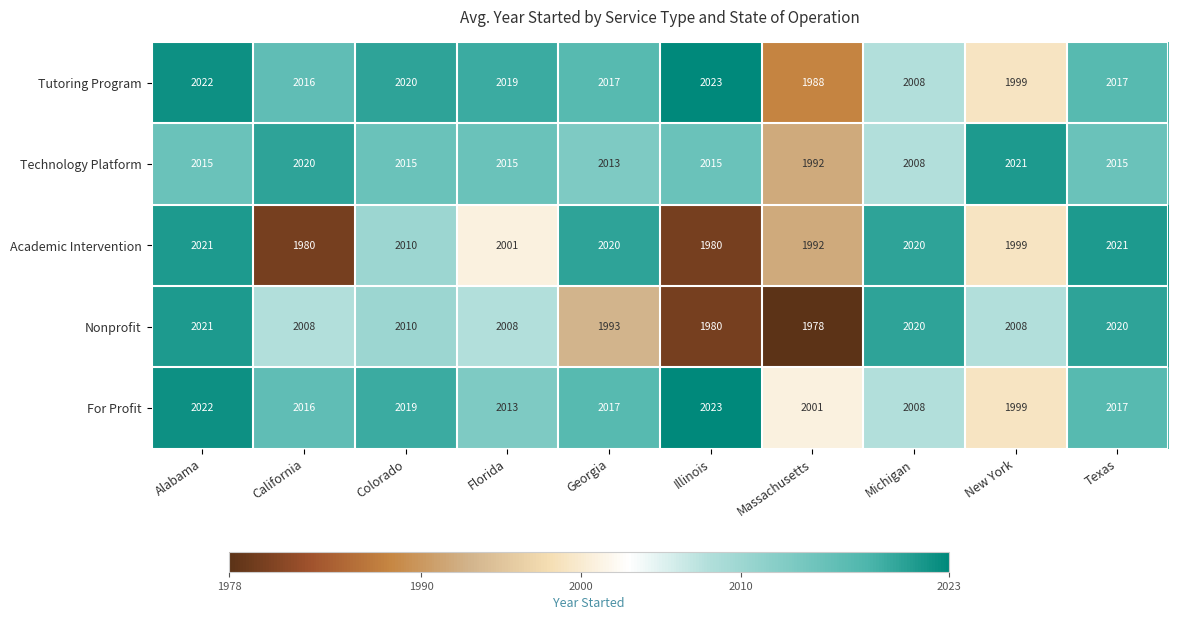

What is the total value across all series at Illinois?

10021